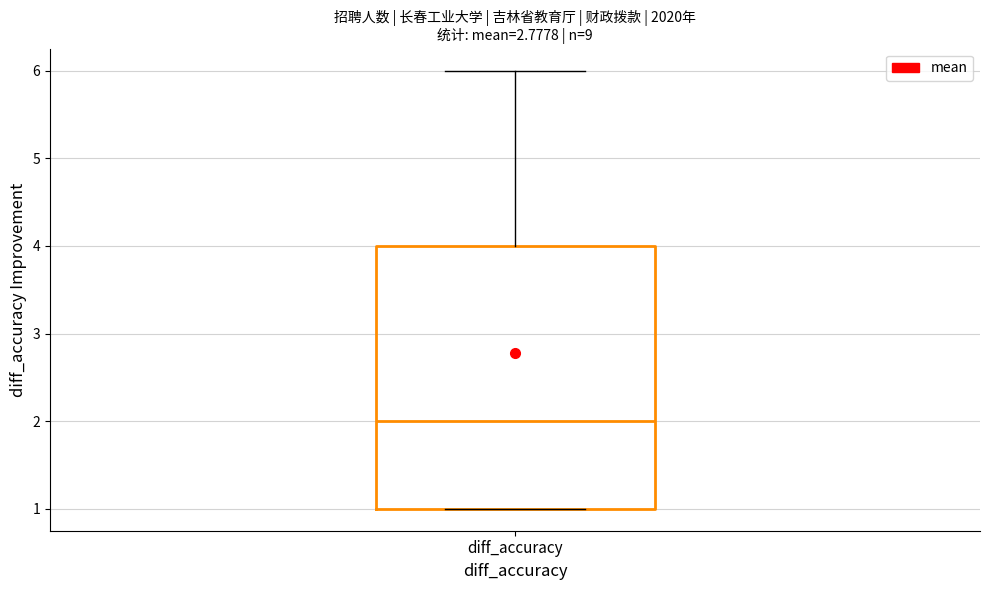

Read this box plot against the y-axis: the position of the median line, the range covered by the box, and the ends of both whiskers. The values are not printed on the chart, so give them approximately, as read against the axis.

median 2, box 1 to 4, whiskers 1 to 6